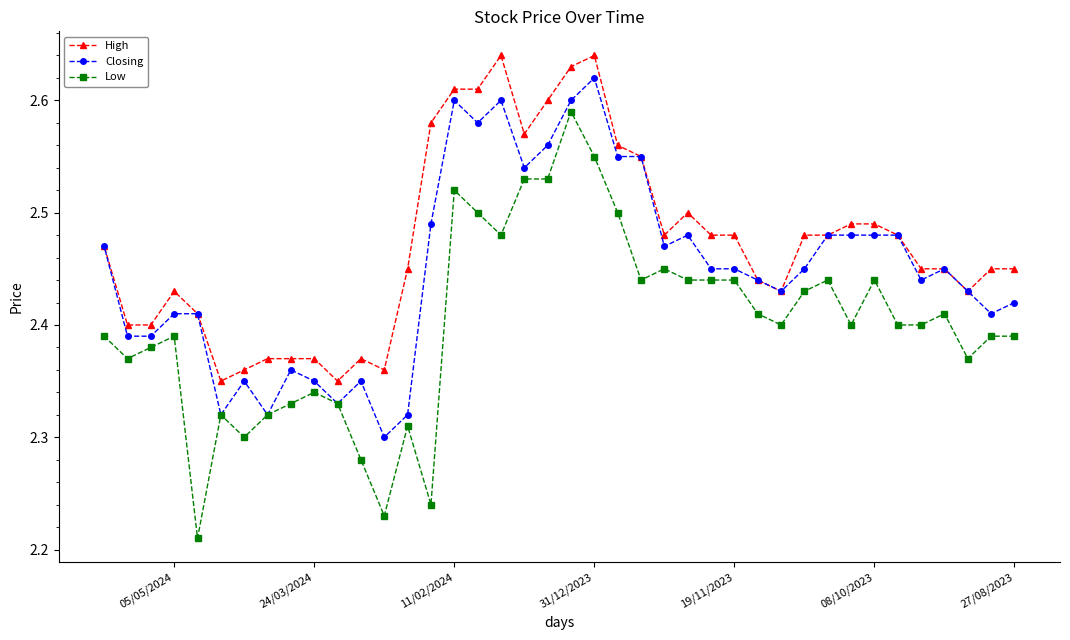

Does the chart display data point markers on the line(s)?

Yes